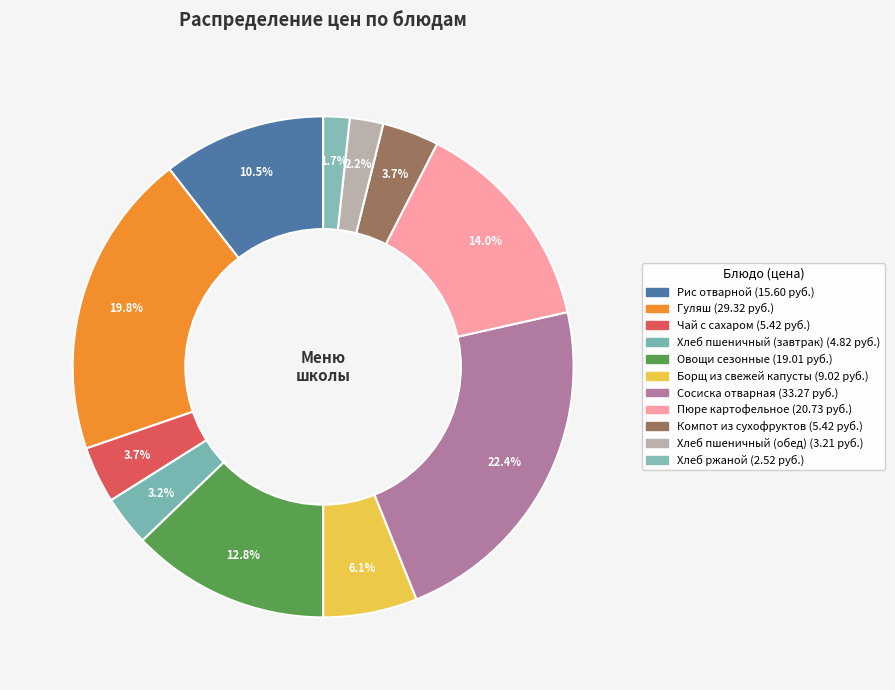

What is the change in value from Чай с сахаром to Сосиска отварная?

+27.9